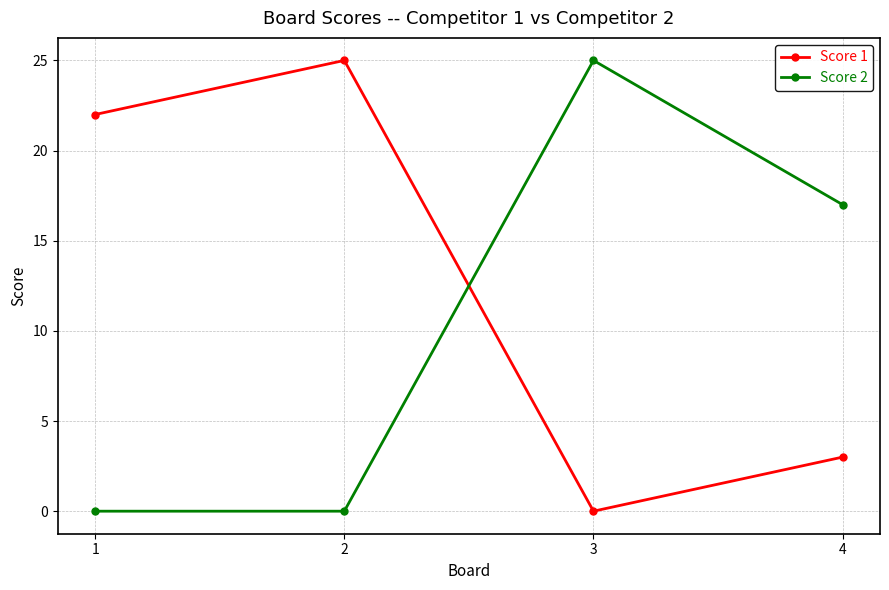

Rank the series by their average value, from lowest to highest.

Score 2, Score 1